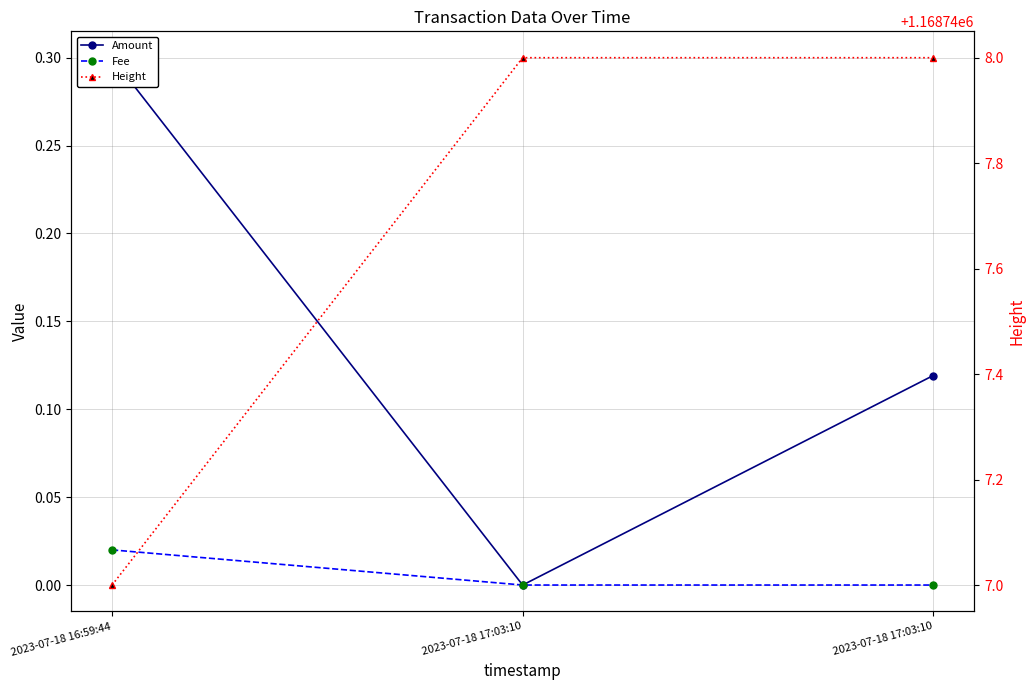

What is the total value across all series at 2023-07-18 16:59:44?

1168747.3